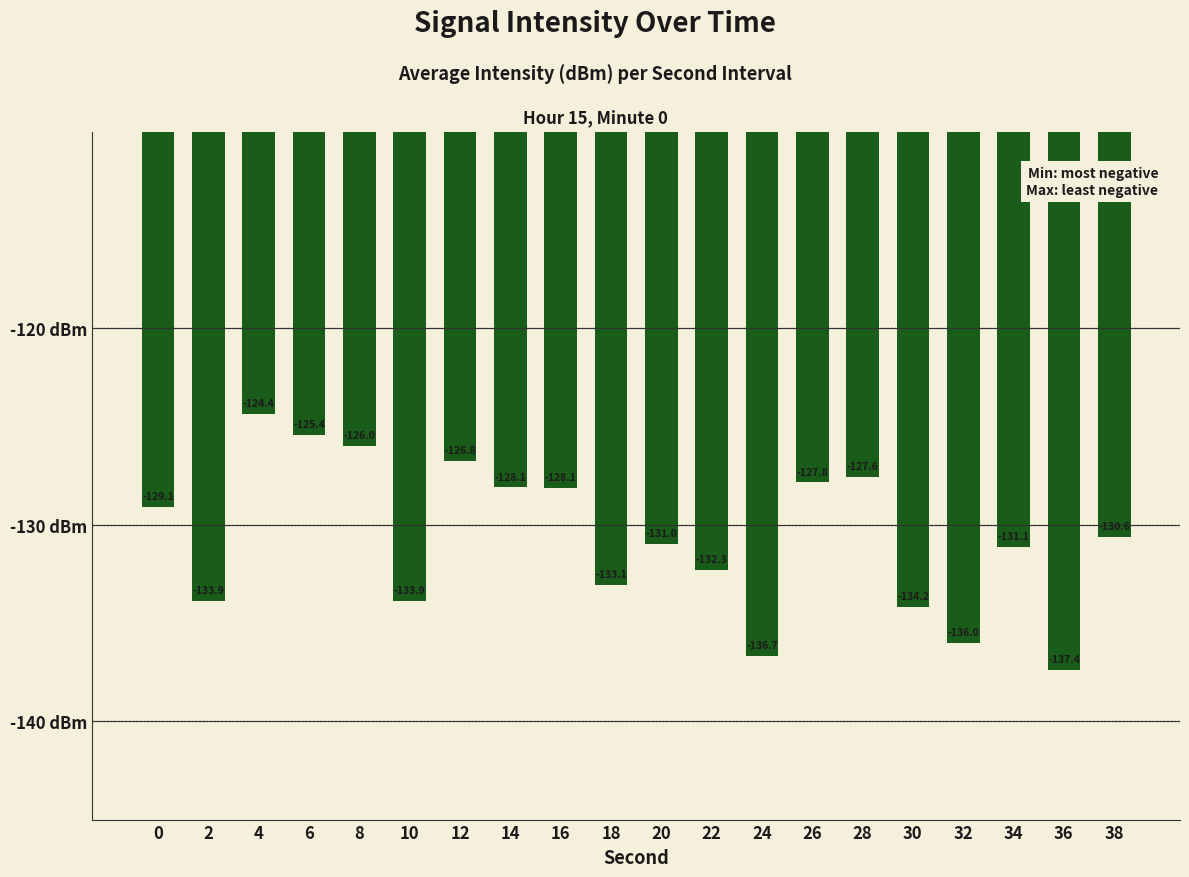

Reading left to right, list all the values displayed in this chart.

0=-129.1	2=-133.9	4=-124.4	6=-125.4	8=-126.0	10=-133.9	12=-126.8	14=-128.1	16=-128.1	18=-133.1	20=-131.0	22=-132.3	24=-136.7	26=-127.8	28=-127.6	30=-134.2	32=-136.0	34=-131.1	36=-137.4	38=-130.6